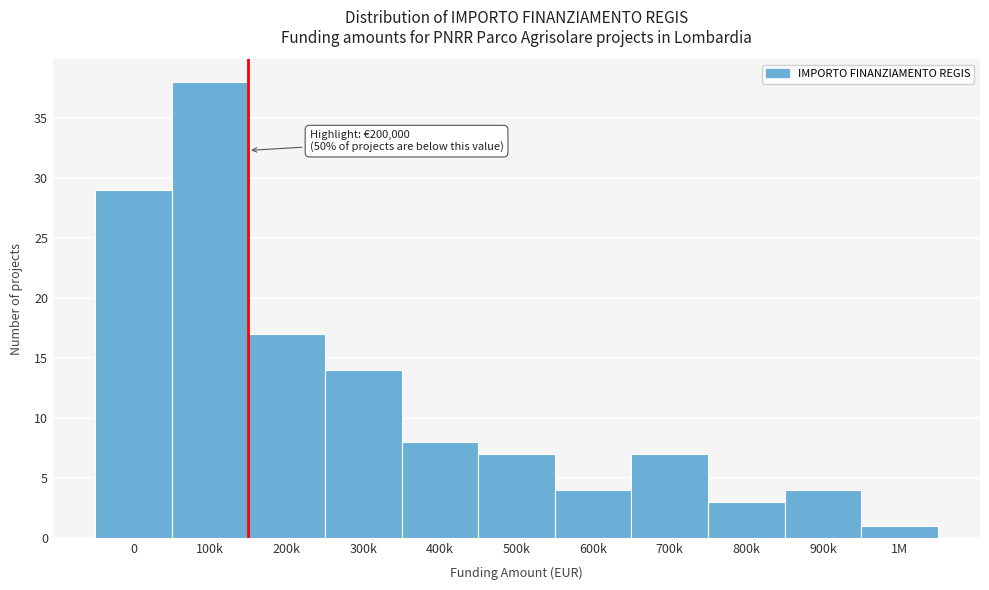

Reading left to right, transcribe all the data shown in this chart.

29	38	17	14	8	7	4	7	3	4	1